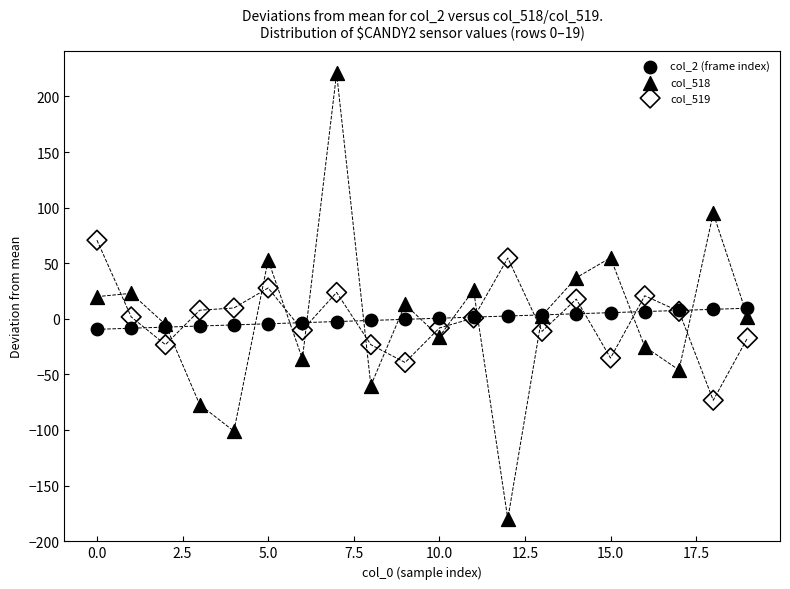

What are all the series names shown in the legend?

col_2 (frame index), col_518, col_519